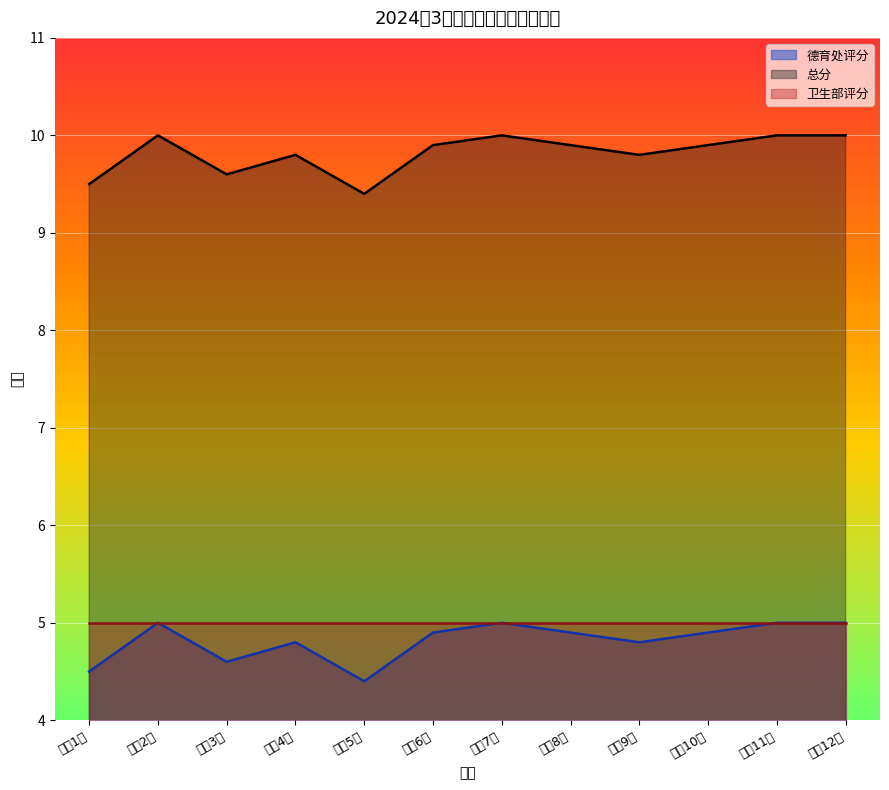

What position from the left is 高三11班?

11